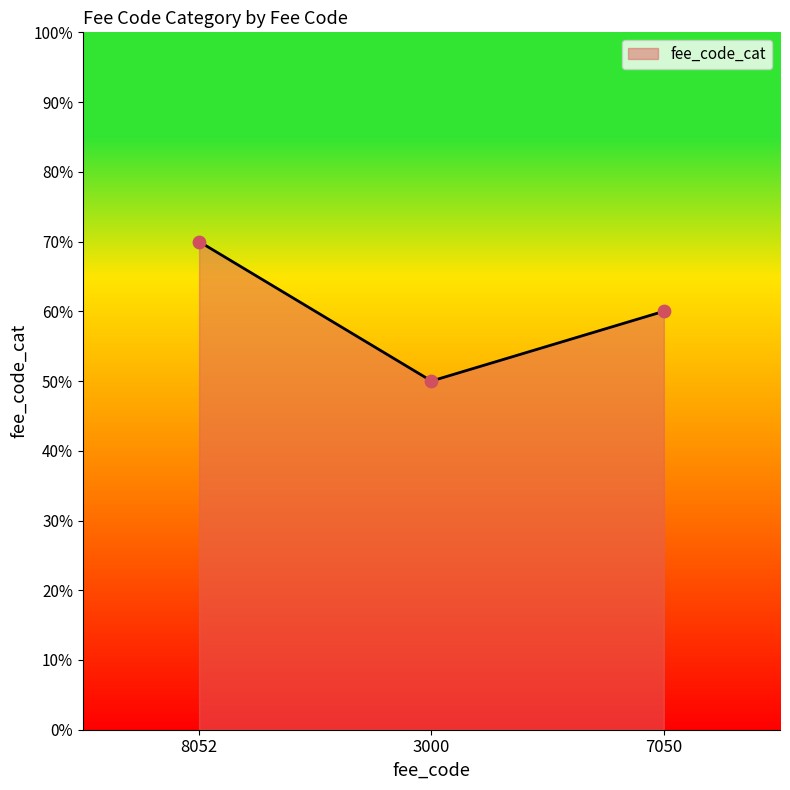

Which has a higher value, 3000 or 7050?

7050